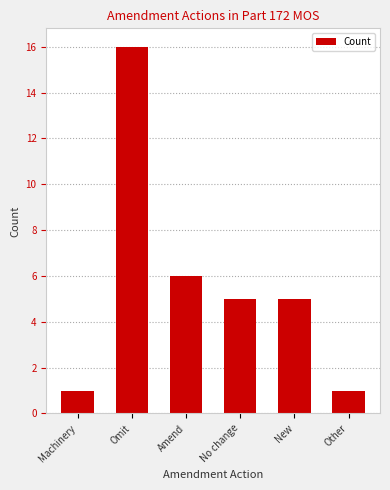

What is the smallest value displayed?

1